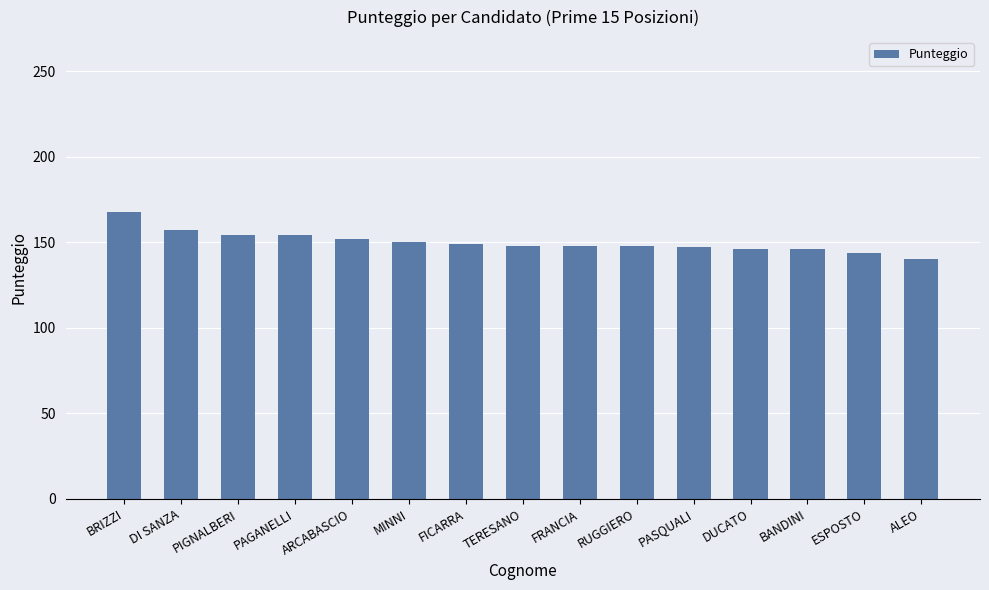

The value at FRANCIA is 92. True or false?

False